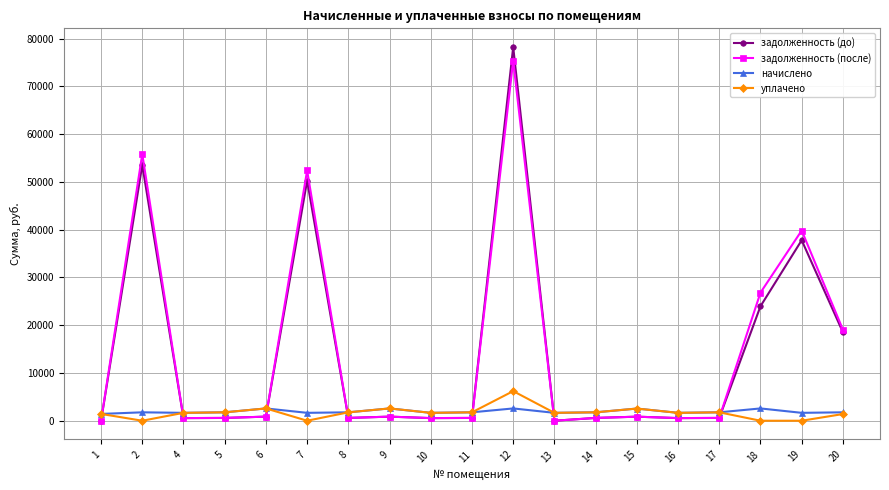

Which series ends up on top after the final intersection of задолженность (после) and начислено?

задолженность (после)